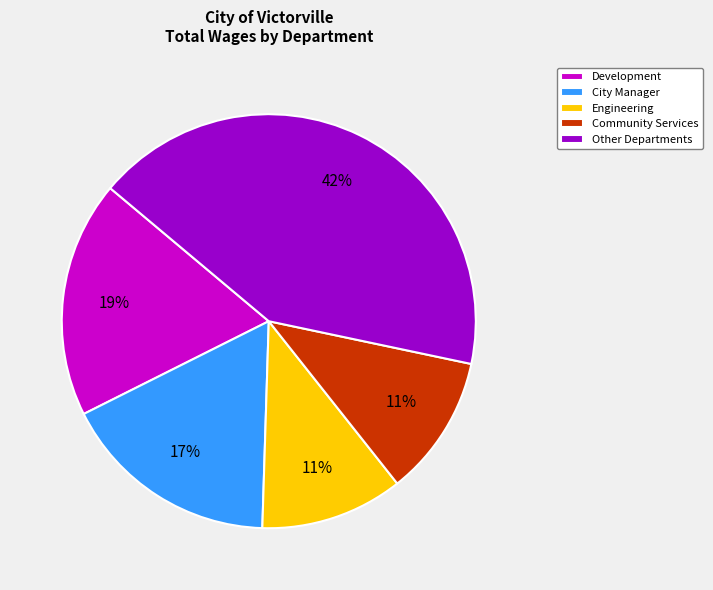

To the nearest percent, what is the combined percentage of Engineering and Community Services?

22%